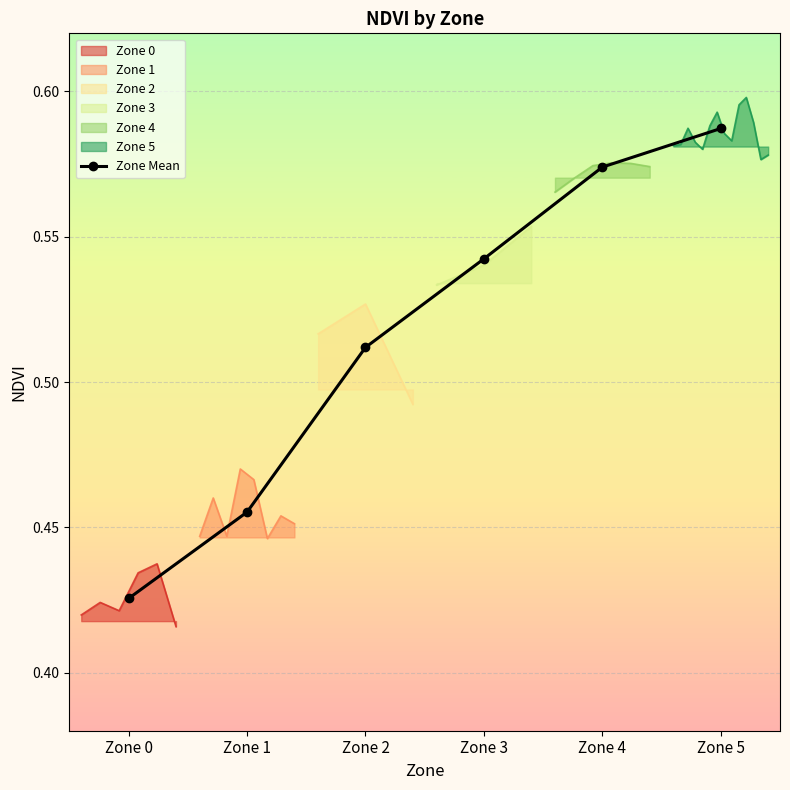

Rank the categories by value from lowest to highest.

Zone 0, Zone 1, Zone 2, Zone 3, Zone 4, Zone 5